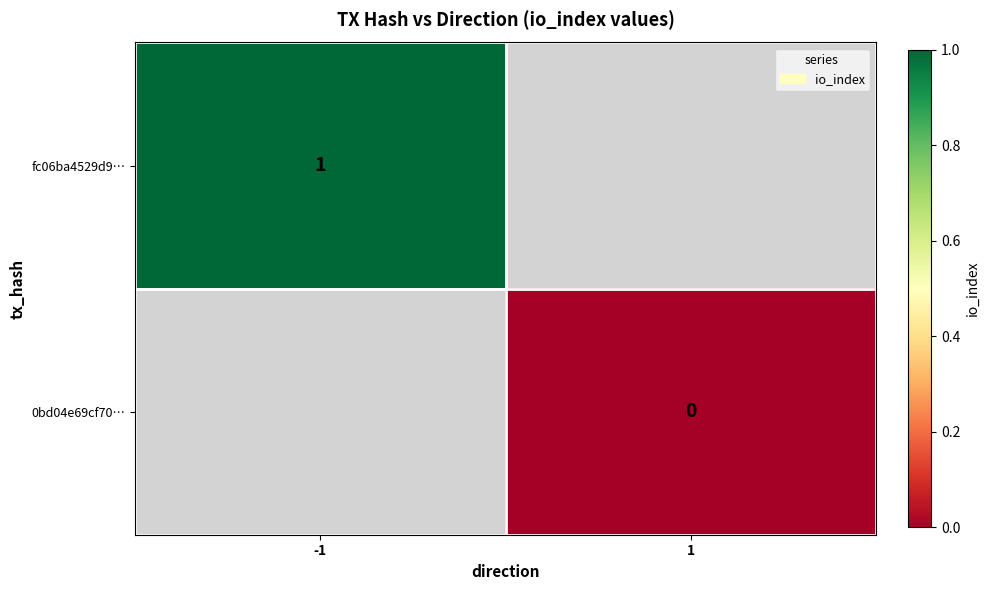

Which has a higher value, 1 or -1?

-1